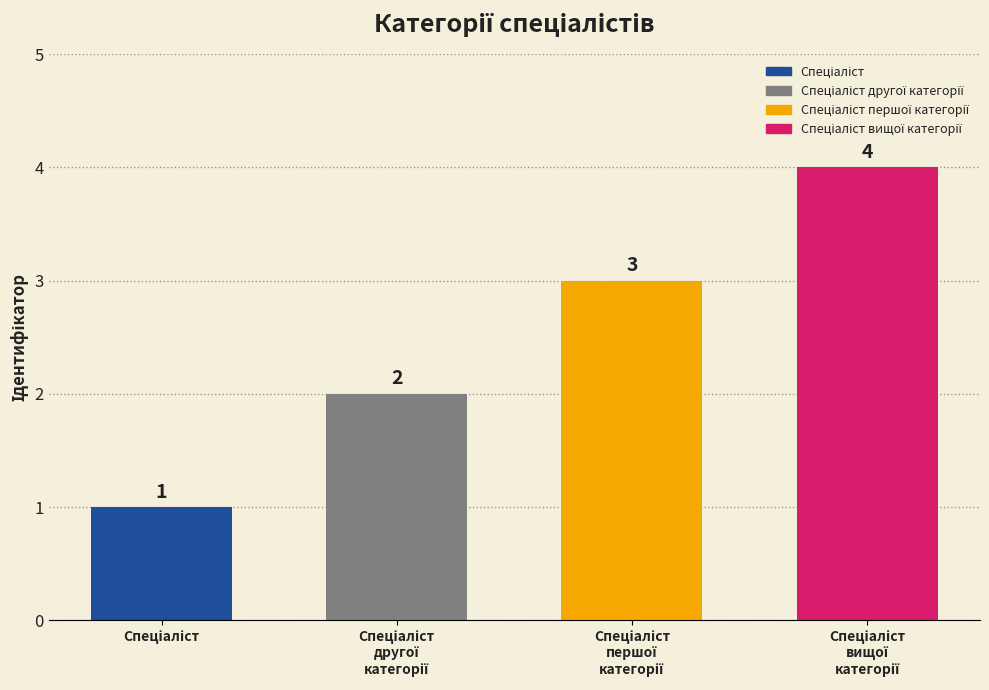

Reading left to right, what are all the values shown in this chart?

1	2	3	4